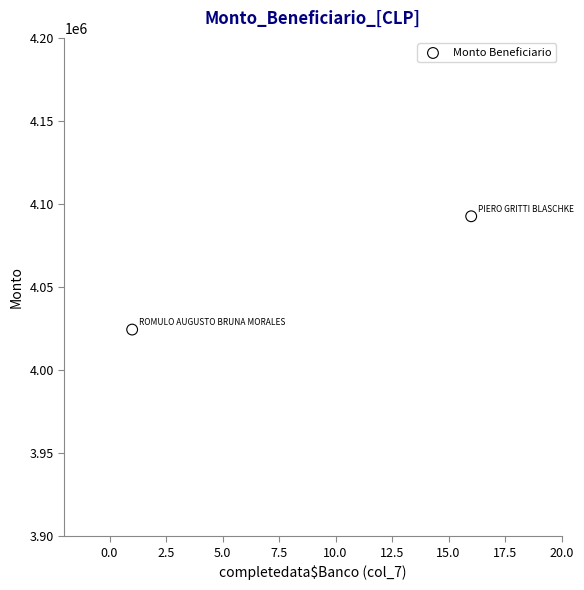

What is the range of X values (max minus min)?

15